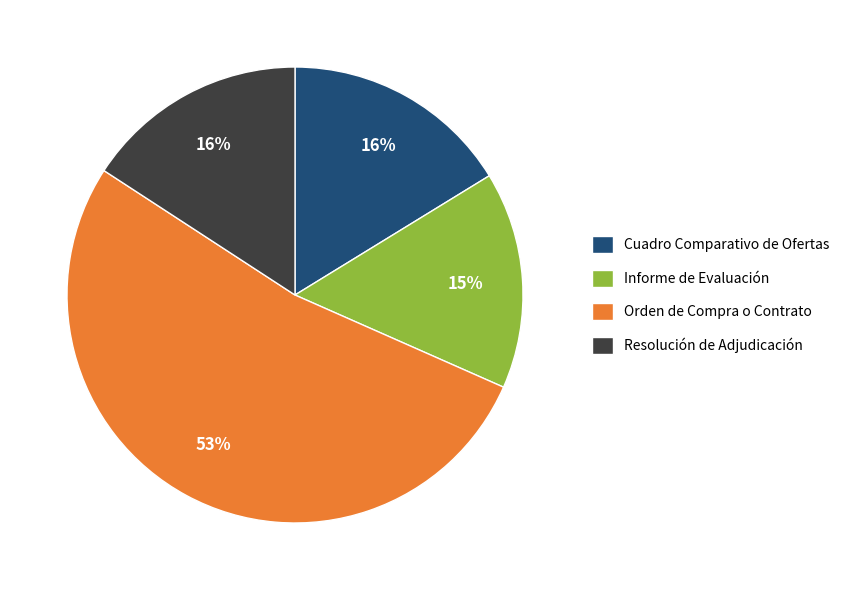

Is the sum of Resolución de Adjudicación and Cuadro Comparativo de Ofertas greater than half?

No